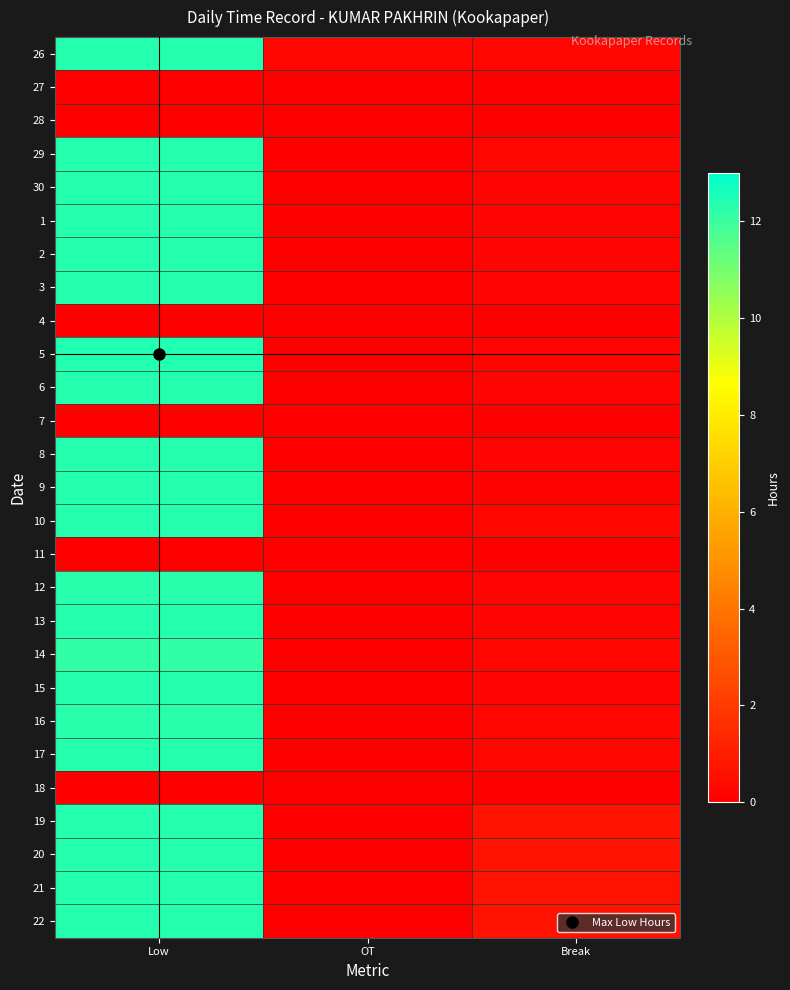

Reading left to right, extract all data points from this chart.

26: Low=12.4	OT=0.2	Break=0.2
27: Low=0.0	OT=0.0	Break=0.0
28: Low=0.0	OT=0.0	Break=0.0
29: Low=12.4	OT=0.0	Break=0.2
30: Low=12.4	OT=0.0	Break=0.2
1: Low=12.3	OT=0.0	Break=0.2
2: Low=12.4	OT=0.0	Break=0.2
3: Low=12.3	OT=0.0	Break=0.2
4: Low=0.0	OT=0.0	Break=0.0
5: Low=12.4	OT=0.0	Break=0.2
6: Low=12.4	OT=0.0	Break=0.2
7: Low=0.0	OT=0.0	Break=0.0
8: Low=12.3	OT=0.0	Break=0.2
9: Low=12.3	OT=0.0	Break=0.1
10: Low=12.4	OT=0.0	Break=0.2
11: Low=0.0	OT=0.0	Break=0.0
12: Low=12.3	OT=0.0	Break=0.2
13: Low=12.4	OT=0.0	Break=0.2
14: Low=12.2	OT=0.0	Break=0.2
15: Low=12.3	OT=0.0	Break=0.2
16: Low=12.3	OT=0.0	Break=0.2
17: Low=12.3	OT=0.0	Break=0.2
18: Low=0.0	OT=0.0	Break=0.0
19: Low=12.3	OT=0.0	Break=0.7
20: Low=12.4	OT=0.0	Break=0.7
21: Low=12.4	OT=0.0	Break=0.7
22: Low=12.3	OT=0.0	Break=0.7